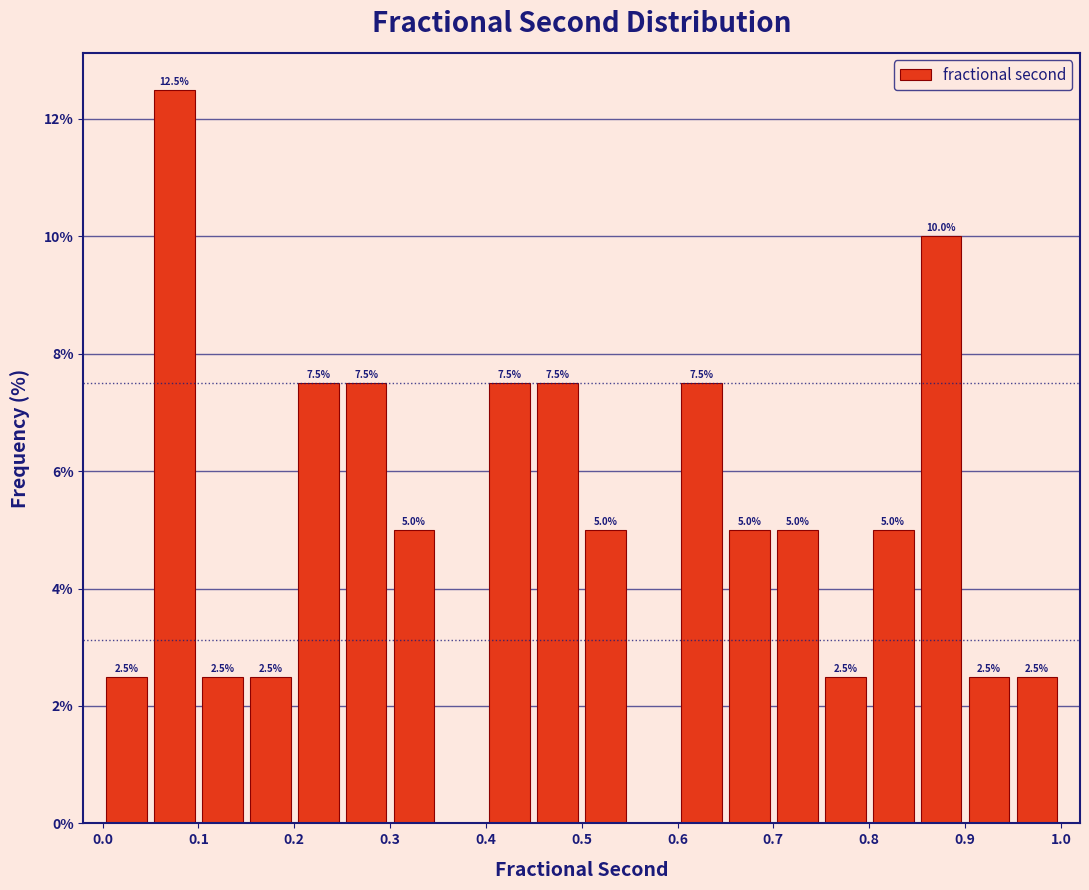

Which range on the x-axis has the tallest bar?

0.05 to 0.10